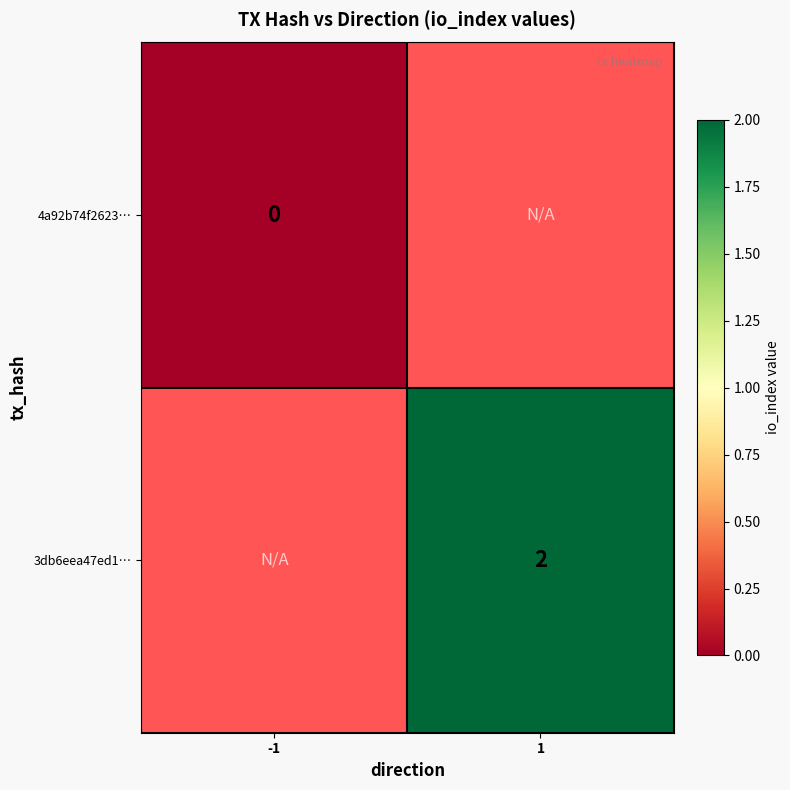

True or false: 3db6eea47ed1… has a value of 1 at 1.

False